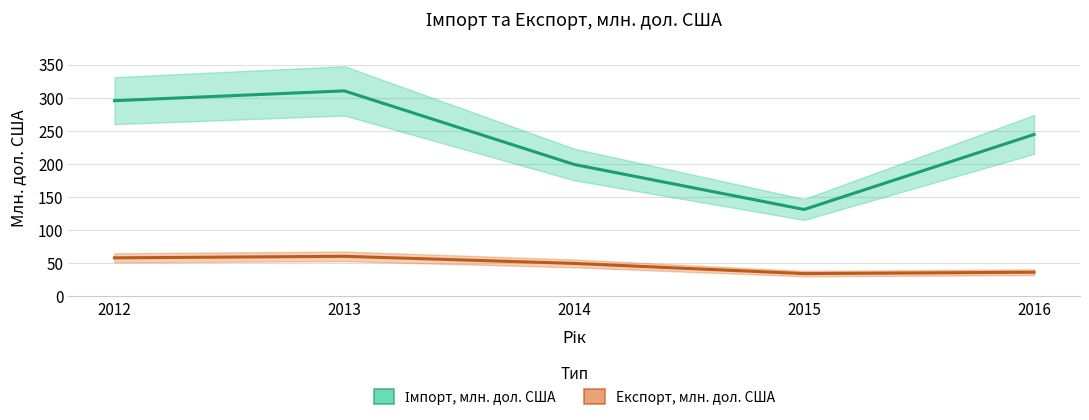

Where is the first local maximum for Імпорт, млн. дол. США?

2013